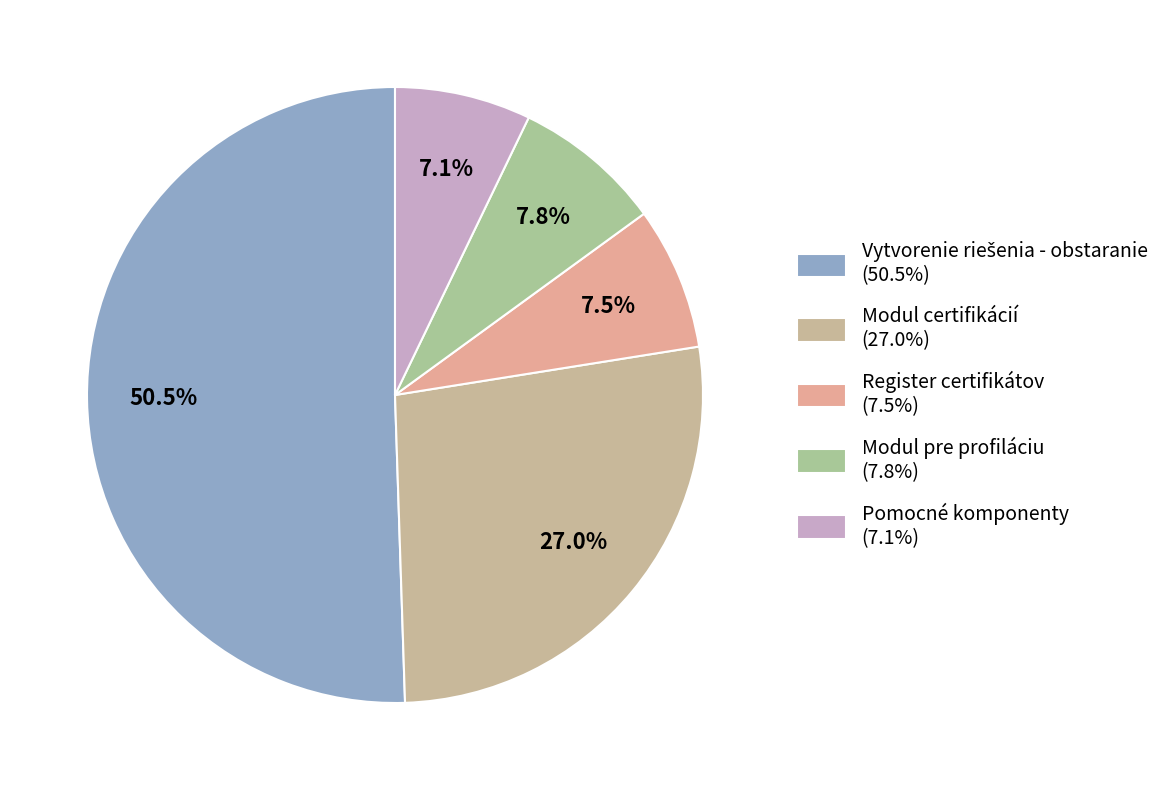

Count the number of slices in the pie.

5